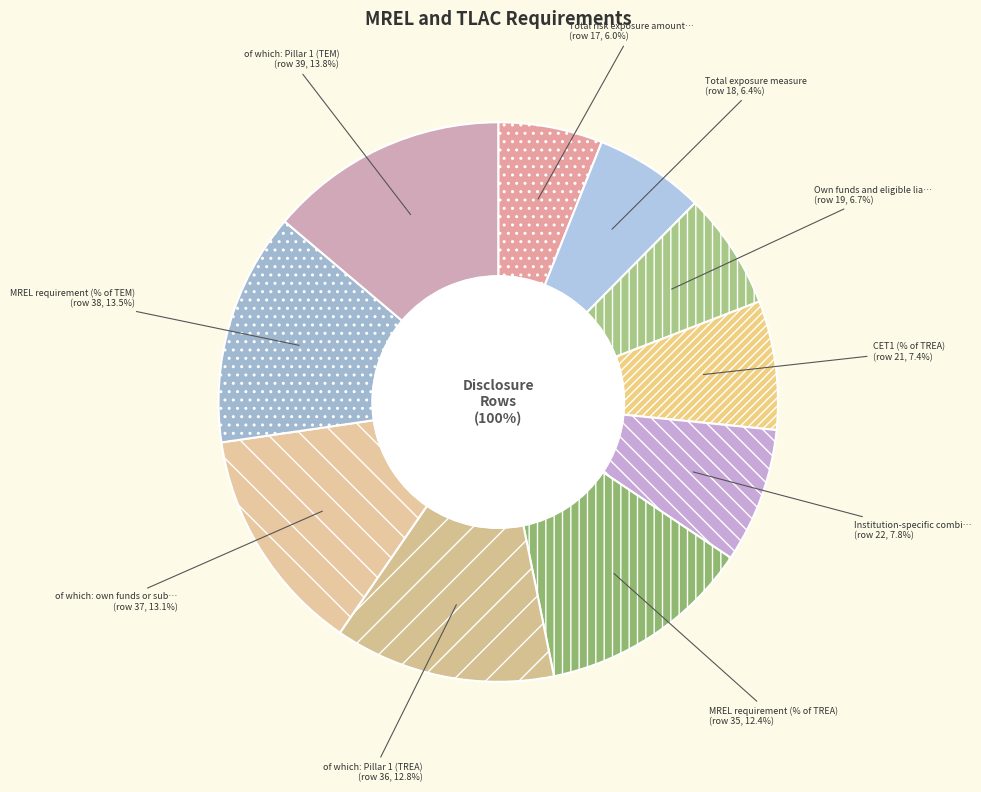

Is there a majority slice in this chart?

No